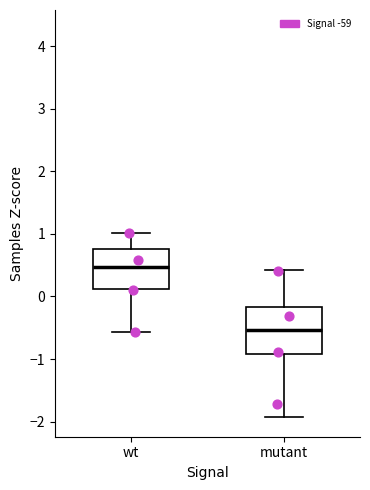

Reading left to right, transcribe this box plot: for each box, give where its median line is, the range the box spans, and where its two whiskers end, as read against the y-axis. The values are not printed on the chart, so give them approximately, as read against the axis.

wt: median 0.5, box 0.1 to 0.8, whiskers -0.6 to 1.0
mutant: median -0.5, box -0.9 to -0.2, whiskers -1.9 to 0.4